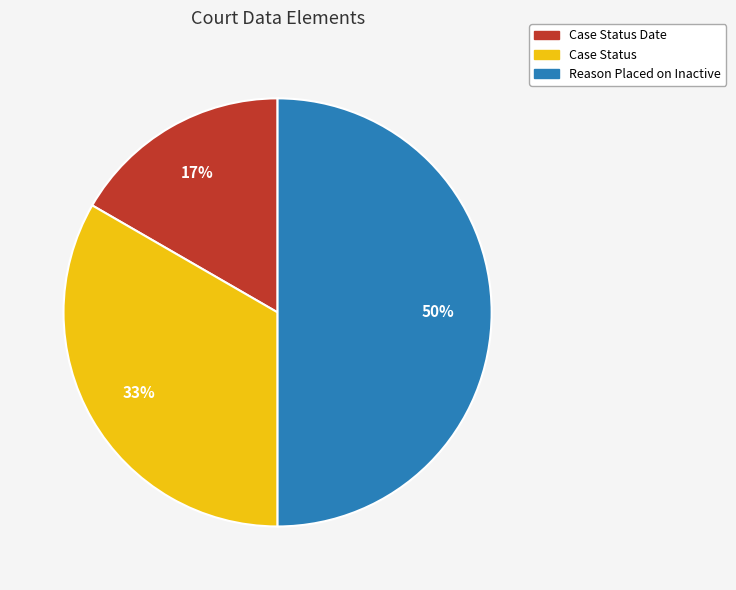

What is the ratio of the value at Case Status to the value at Reason Placed on Inactive?

0.7